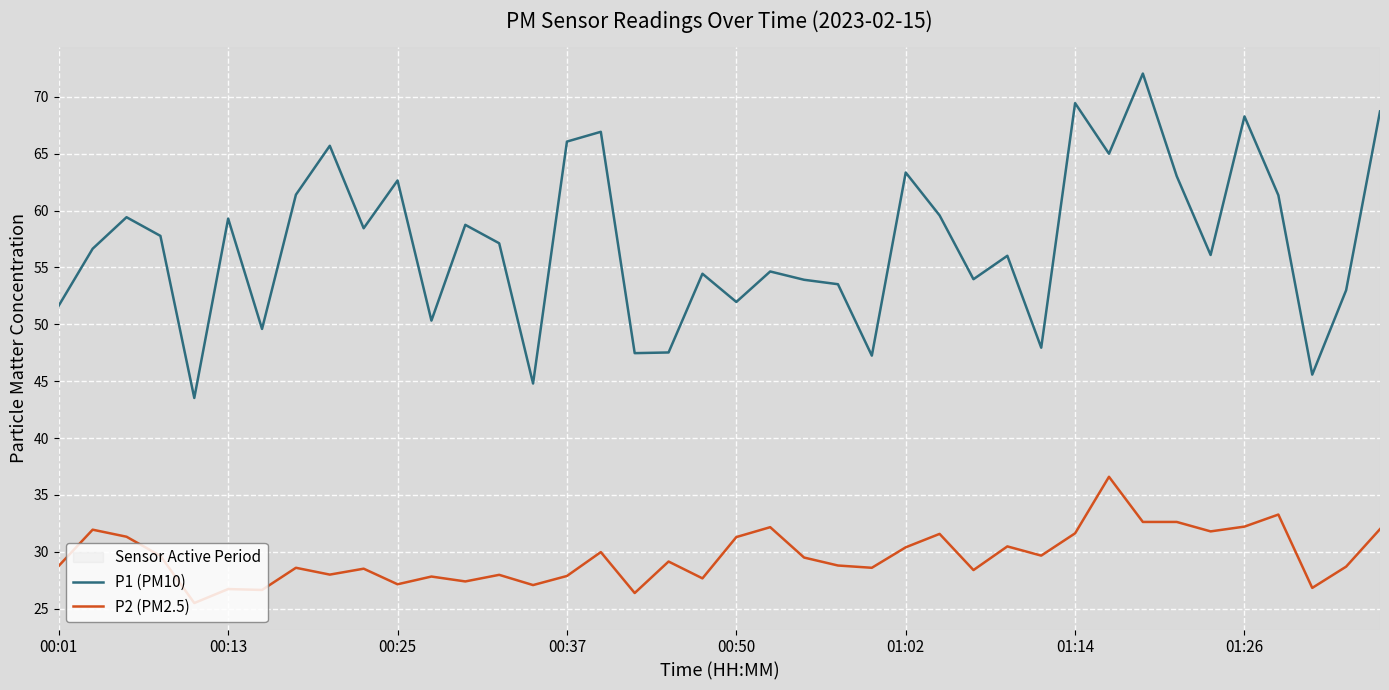

What is the difference between the maximum and minimum values in the P1 (PM10) series?

28.5